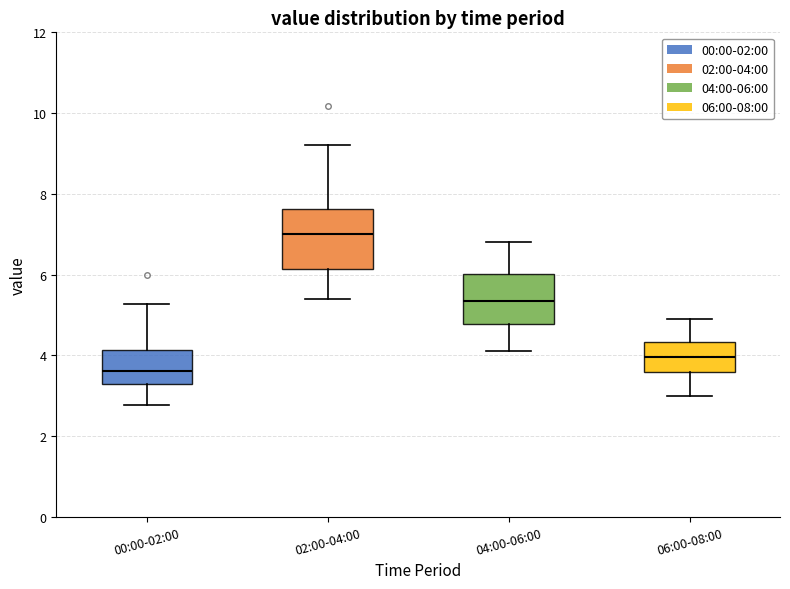

Which box is the tallest, from its lower edge to its upper edge?

02:00-04:00